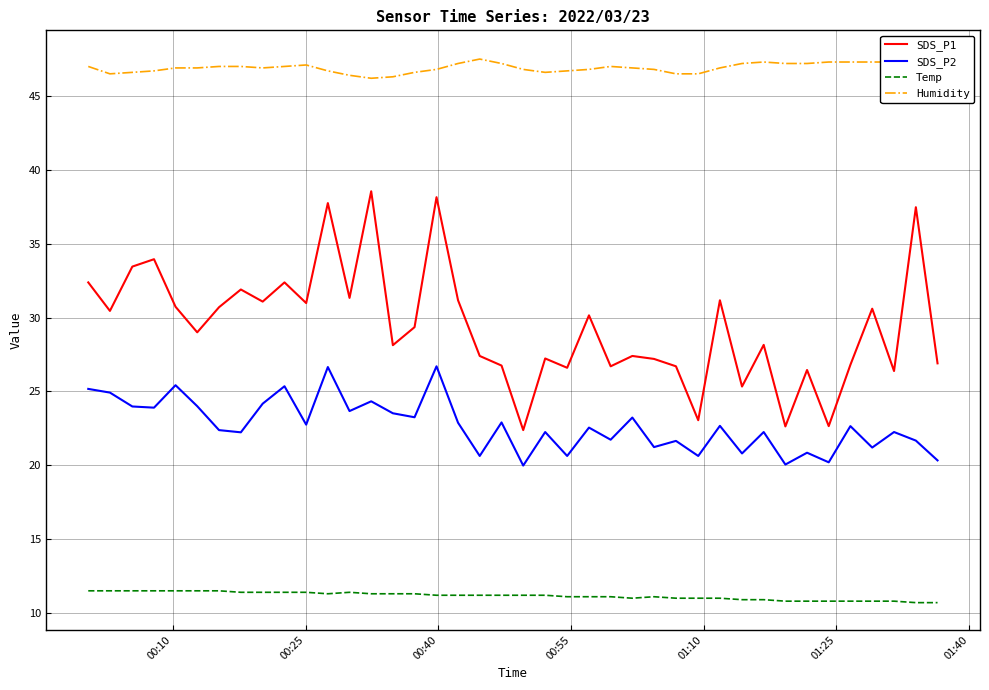

True or false: SDS_P2 and SDS_P1 cross at least once.

False